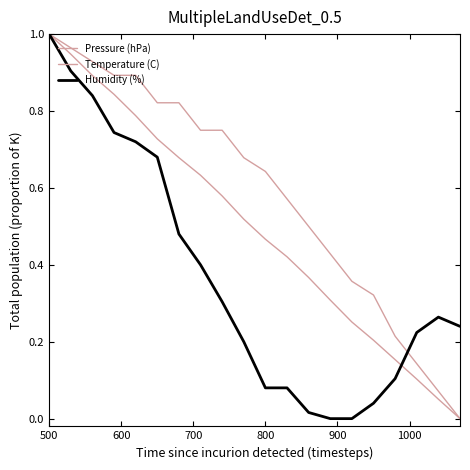

Reading right to left, what are all the values shown in this chart?

Pressure (hPa): 0.0	0.1	0.1	0.2	0.2	0.3	0.3	0.4	0.4	0.5	0.5	0.6	0.6	0.7	0.7	0.8	0.8	0.9	0.9	1.0
Temperature (C): 0.0	0.1	0.1	0.2	0.3	0.4	0.4	0.5	0.6	0.6	0.7	0.8	0.8	0.8	0.8	0.9	0.9	0.9	1.0	1.0
Humidity (%): 0.2	0.3	0.2	0.1	0.0	0.0	0.0	0.0	0.1	0.1	0.2	0.3	0.4	0.5	0.7	0.7	0.7	0.8	0.9	1.0